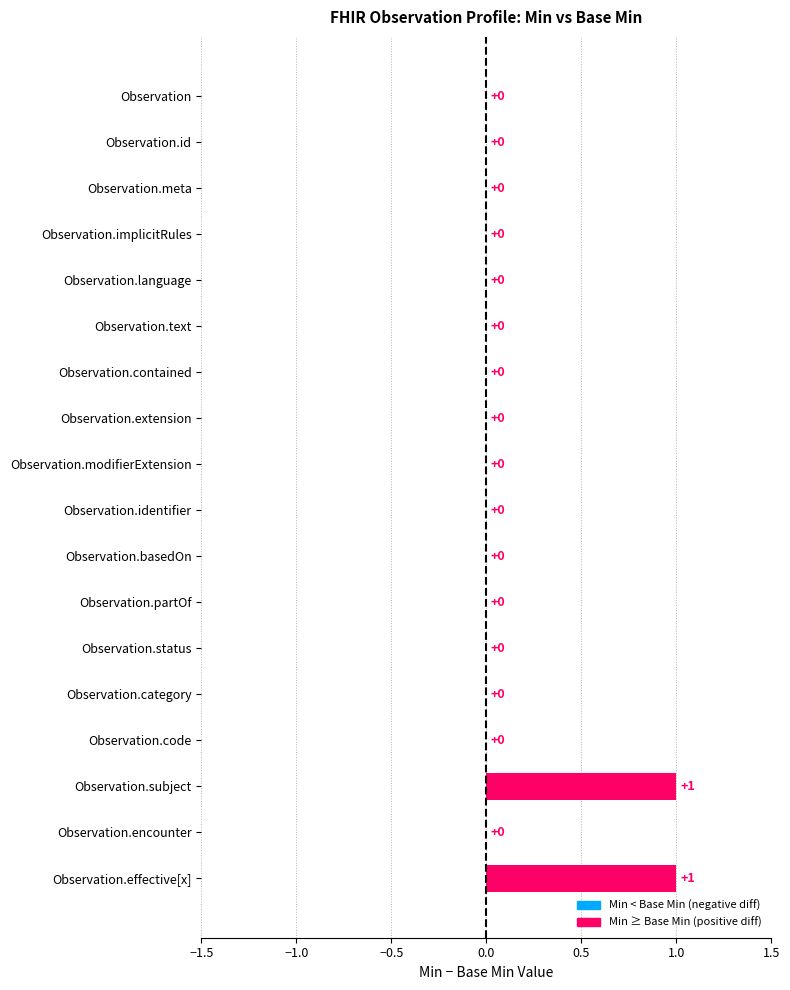

Are the bars horizontal?

Yes